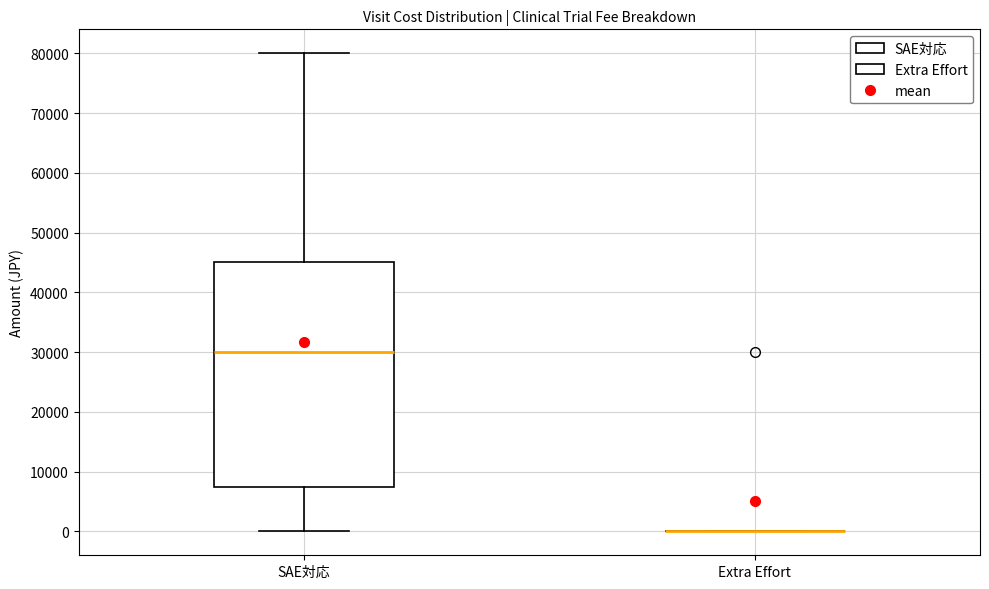

Reading left to right, read every box against the y-axis: the position of its median line, the range the box covers, and the ends of its whiskers. The values are not printed on the chart, so give them approximately, as read against the axis.

SAE対応: median 30000, box 8000 to 45000, whiskers 0 to 80000
Extra Effort: box collapsed to a line at 0, whiskers 0 to 0